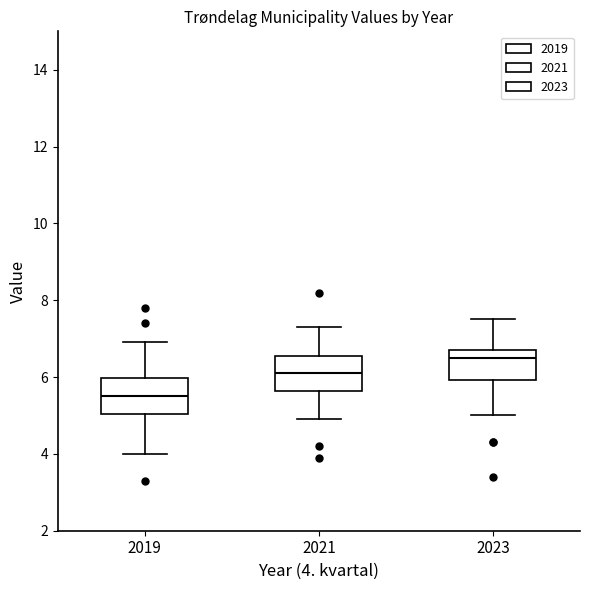

Reading left to right, read every box against the y-axis: the position of its median line, the range the box covers, and the ends of its whiskers. The values are not printed on the chart, so give them approximately, as read against the axis.

2019: median 5.6, box 5.0 to 6.0, whiskers 4.0 to 7.0
2021: median 6.2, box 5.6 to 6.6, whiskers 5.0 to 7.4
2023: median 6.6, box 6.0 to 6.8, whiskers 5.0 to 7.6